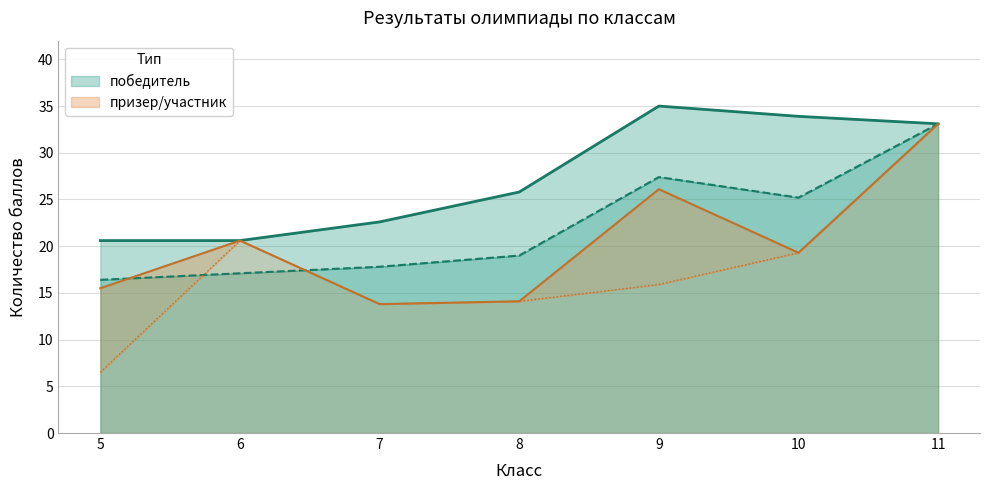

What is the greatest value displayed?

35.0